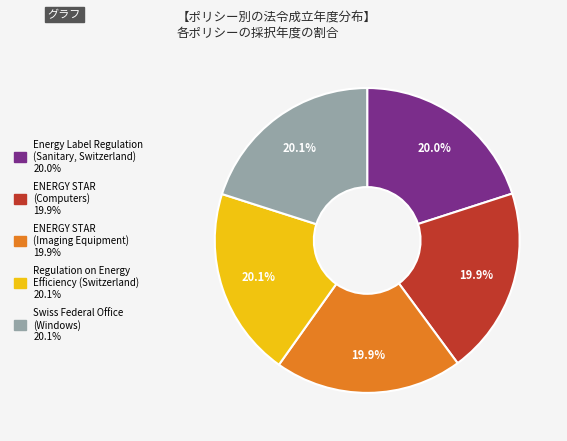

Combined, do ENERGY STAR (Computers) and ENERGY STAR (Imaging Equipment) account for over 50%?

No